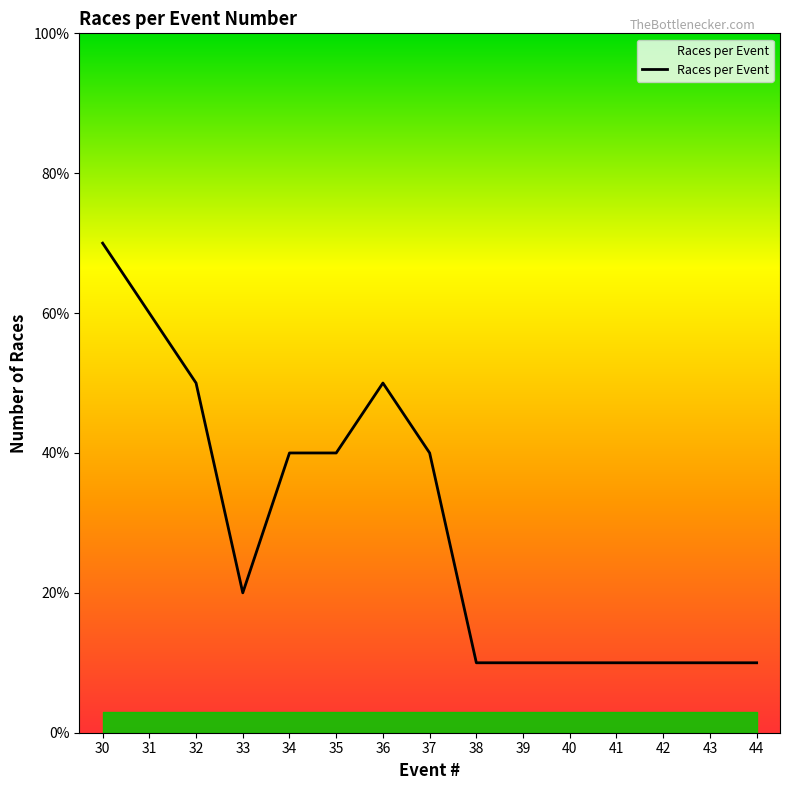

Approximately how many times larger is the value at 30 compared to 40?

7.0